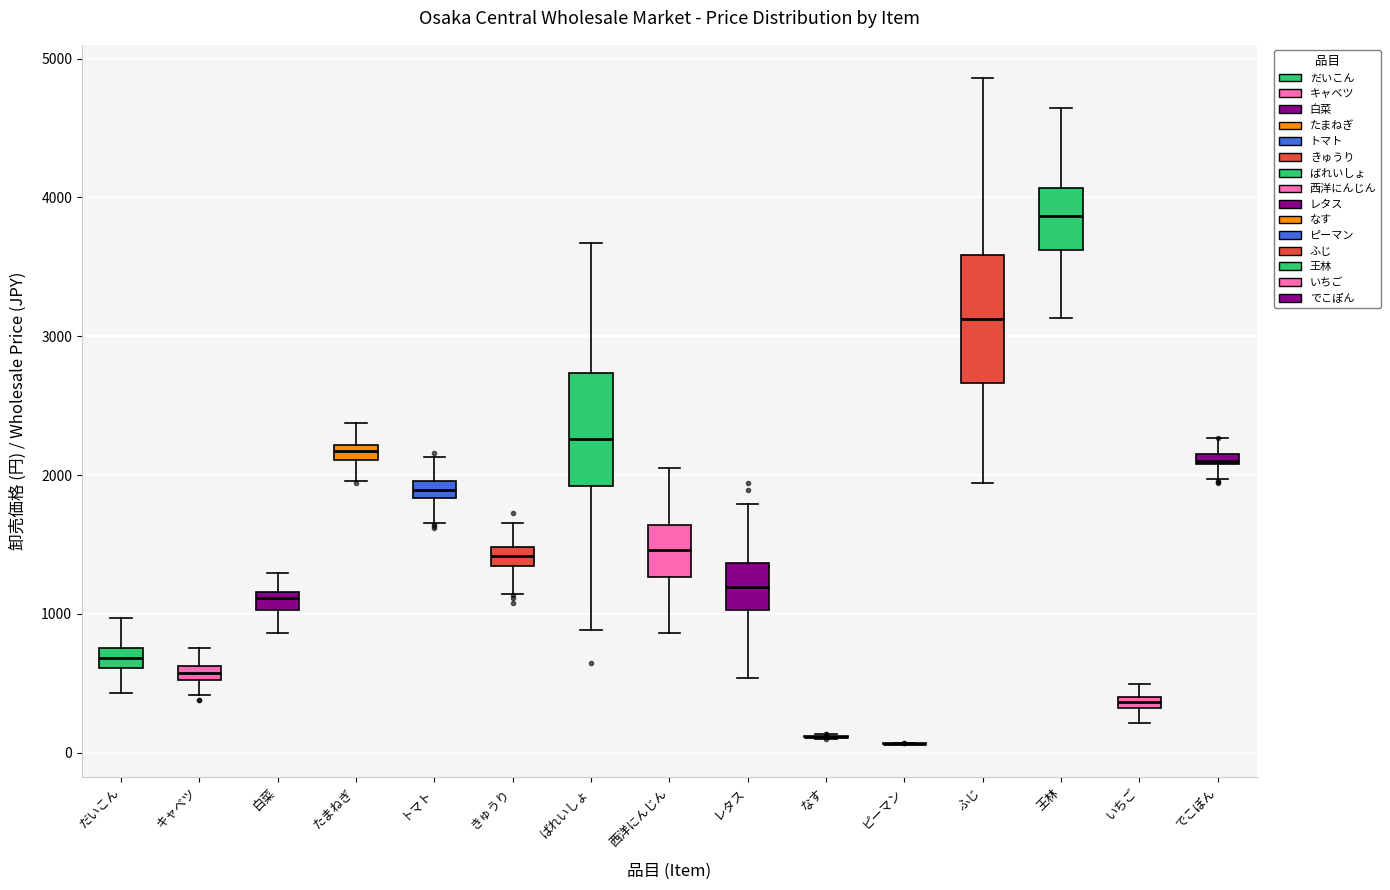

Comparing the boxes themselves (not the whiskers), which one is the tallest?

ふじ